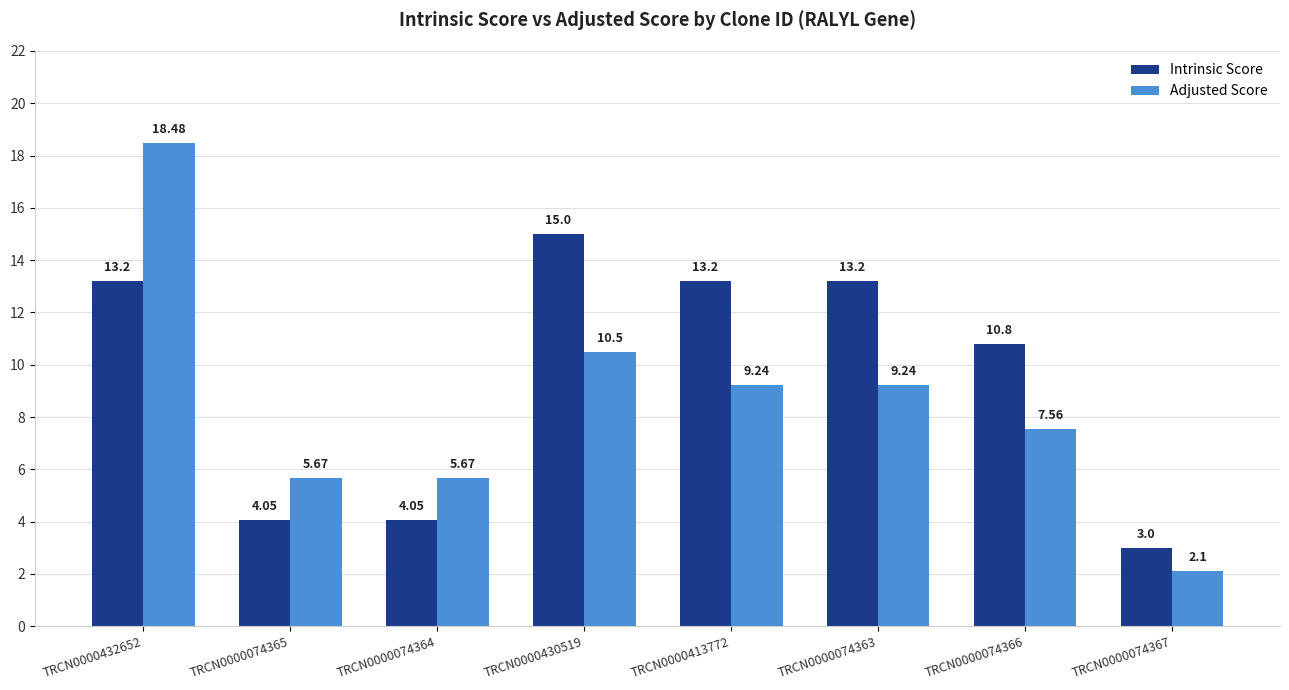

Which category has the highest value across all series?

TRCN0000432652